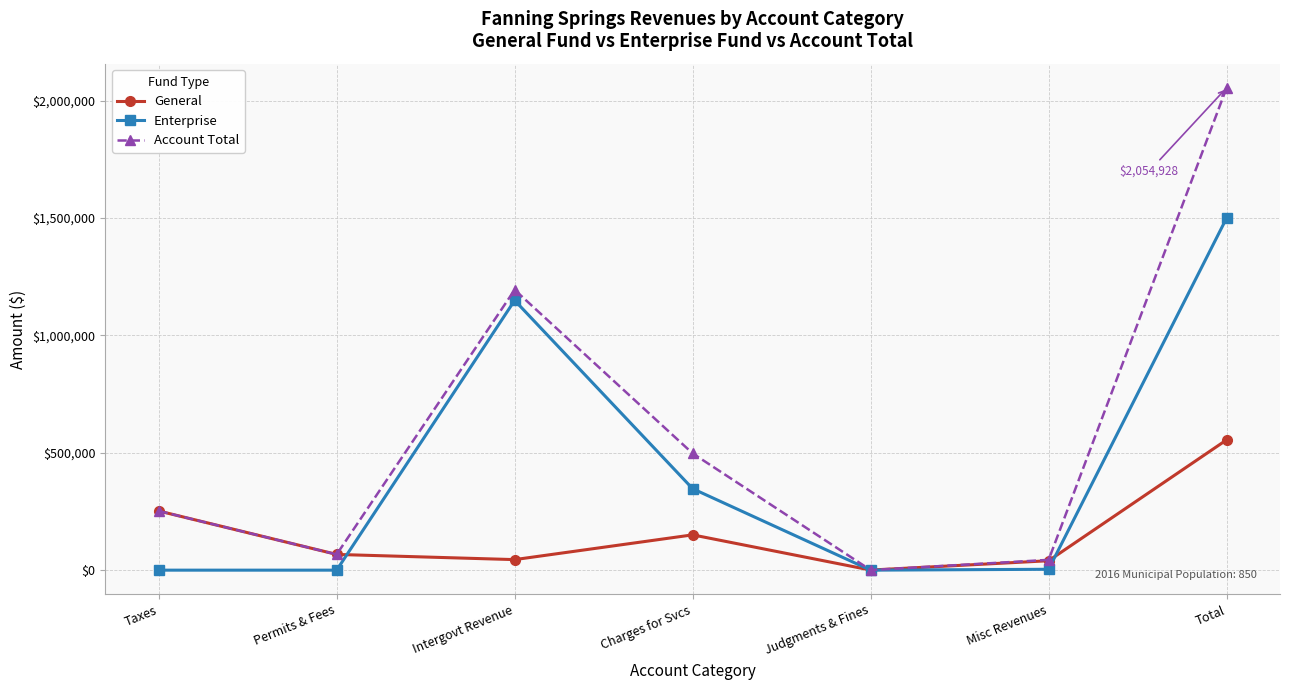

What is the label of the 7th point from the left?

Total